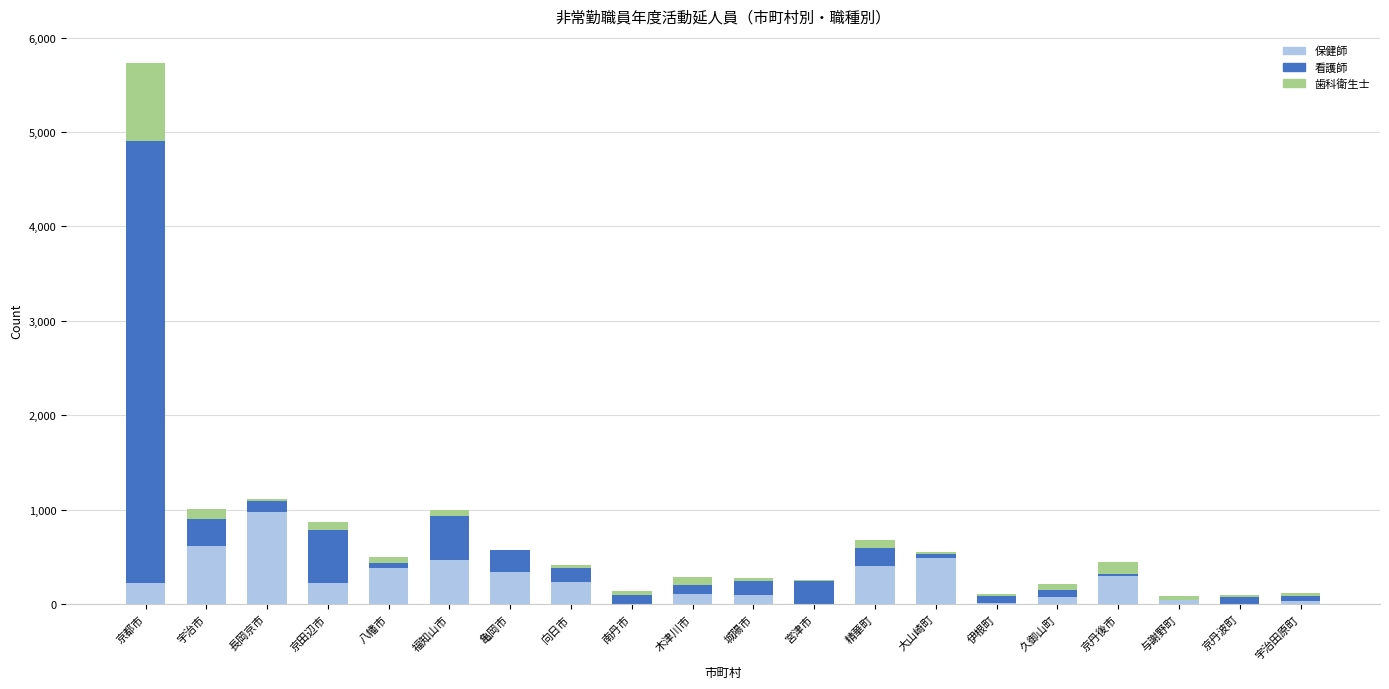

How many categories are shown in the chart?

20